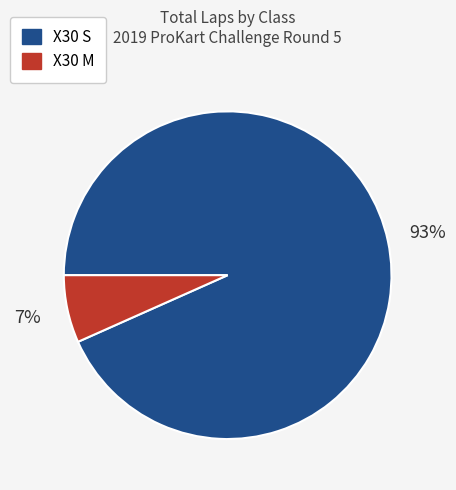

To the nearest percent, what is the average slice percentage?

50%